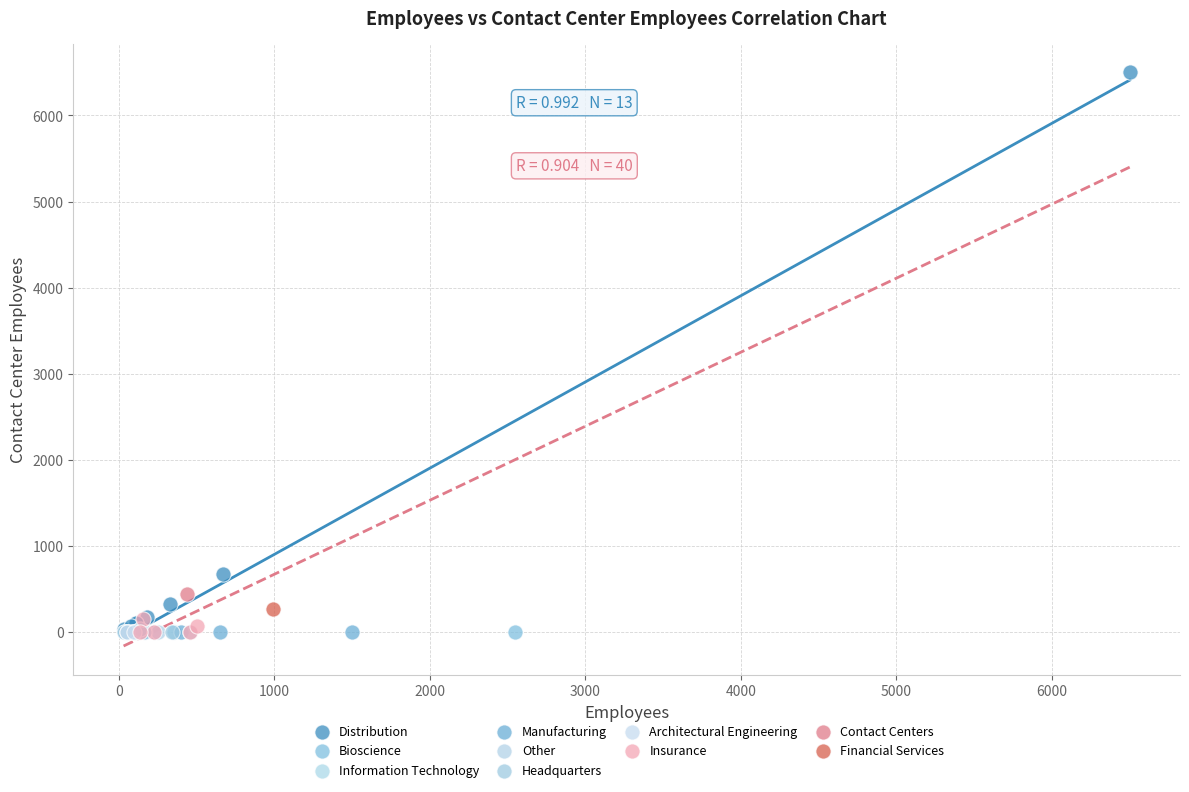

What are all the series names shown in the legend?

Distribution, Bioscience, Information Technology, Manufacturing, Other, Headquarters, Architectural Engineering, Insurance, Contact Centers, Financial Services